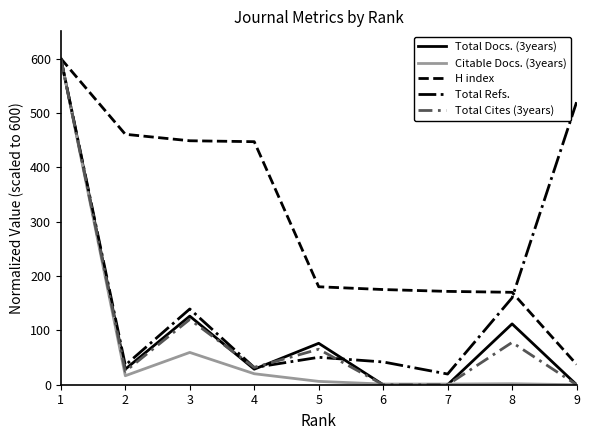

What is the total value across all series at 9?

557.1